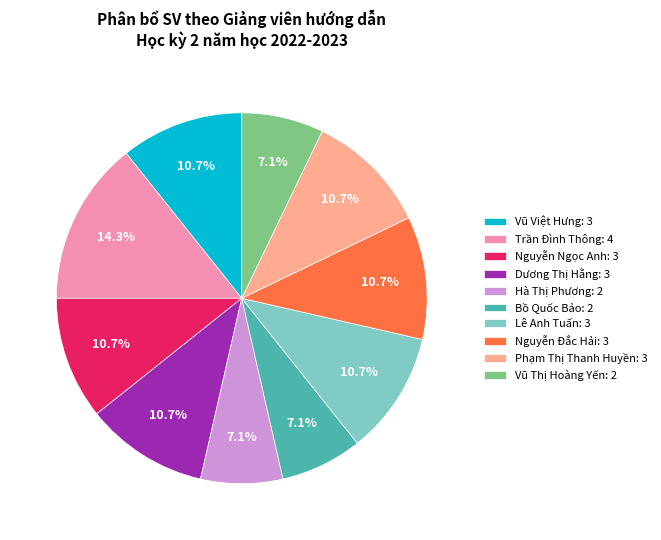

Does Nguyễn Ngọc Anh account for over 50% of the chart?

No